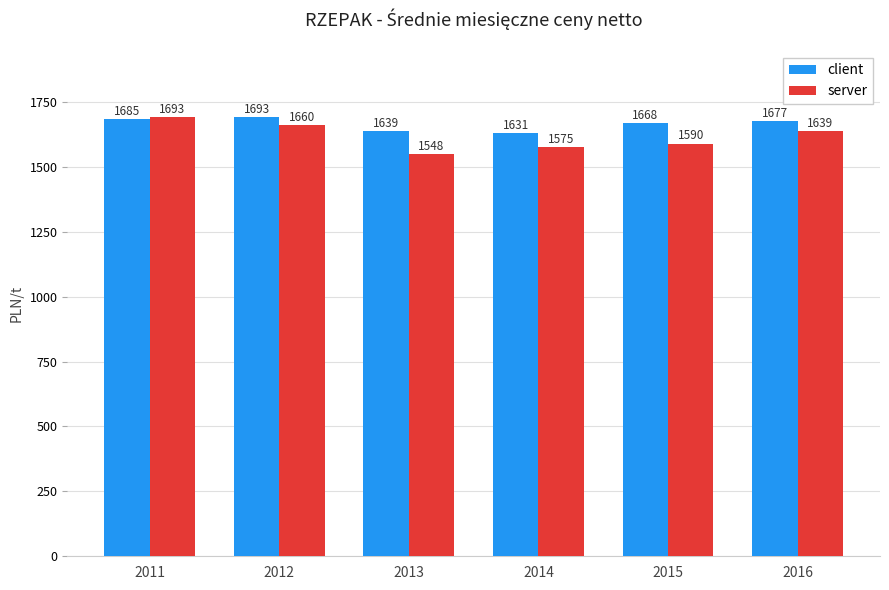

What is the total value across all series at 2013?

3187